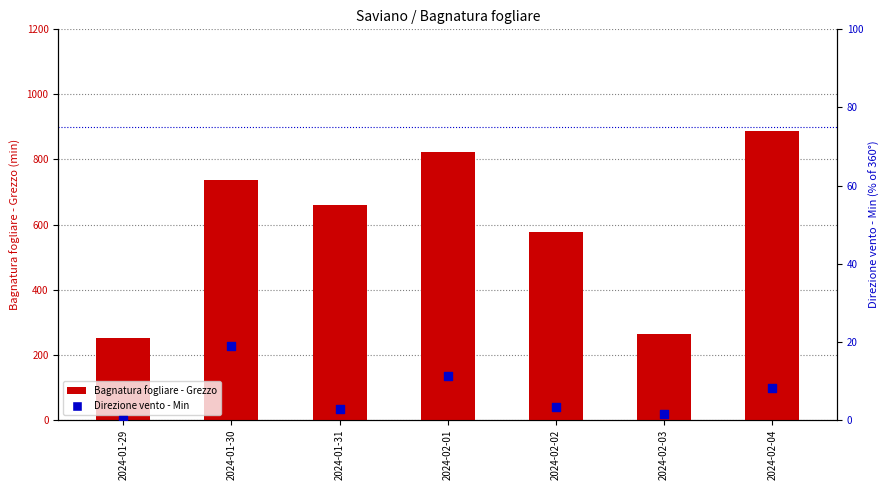

At how many categories does at least one series exceed 394?

5